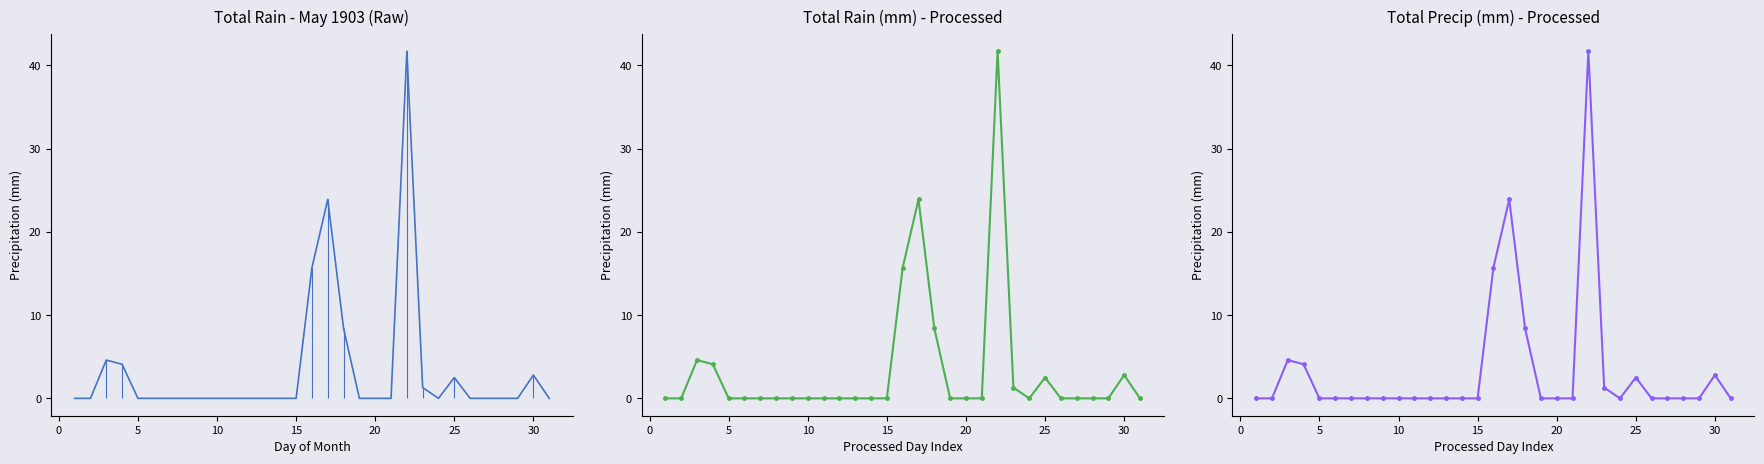

Is the value of Total Rain (mm) at 21 greater than the value of Total Precip (mm) at 20?

Yes